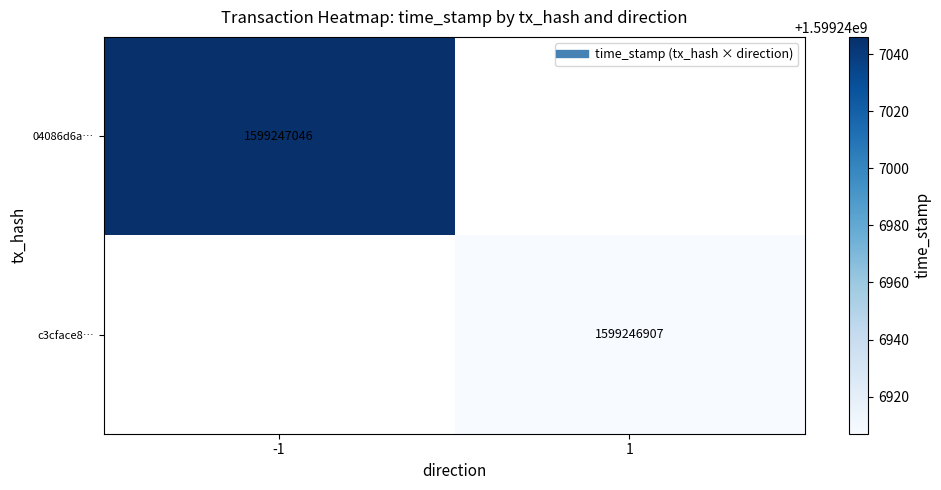

Rank the series by their maximum value, from highest to lowest.

04086d6abcd7e50b5476a1557945b0709314950, c3cface8675e98893b18f8dc789d1bf94721d2f